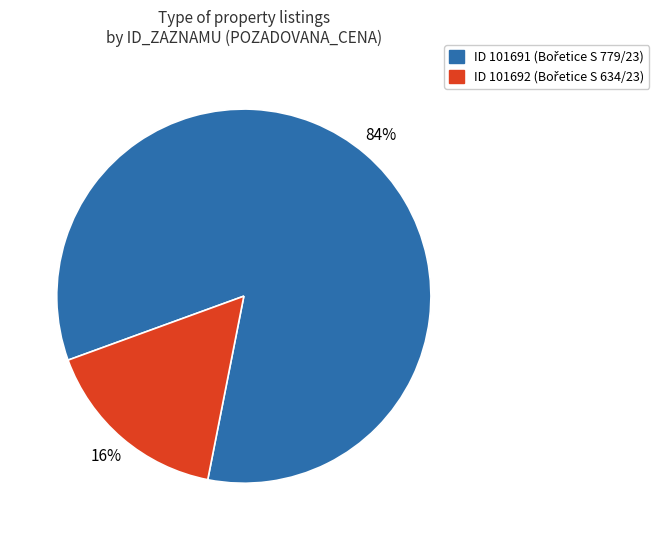

Is there a majority slice in this chart?

Yes